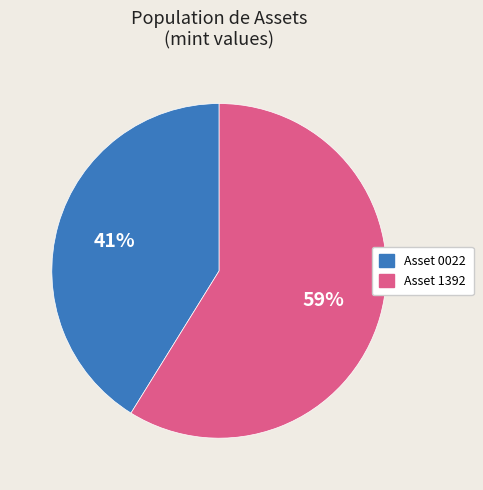

Does any single category account for the majority?

Yes